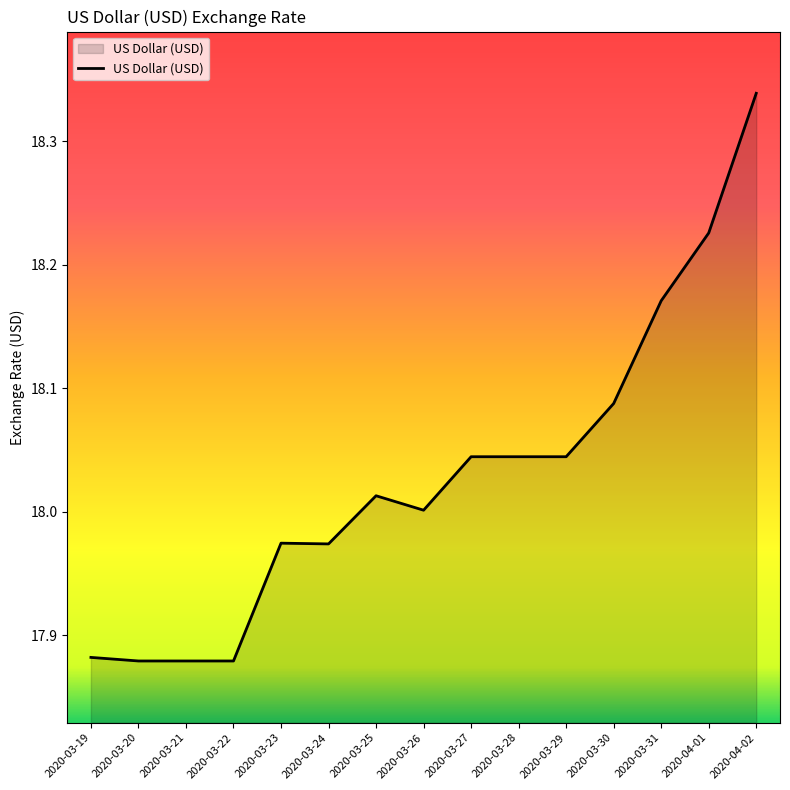

What is the difference between the values at 2020-03-30 and 2020-04-02?

0.3